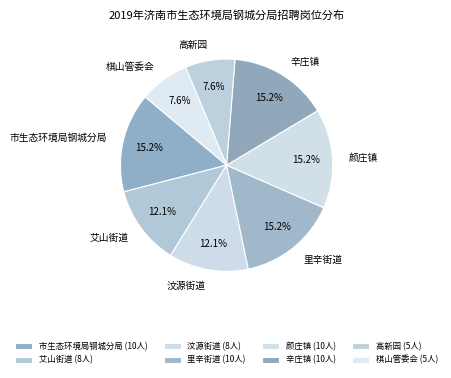

The 高新园 slice represents 21% of the pie. True or false?

False